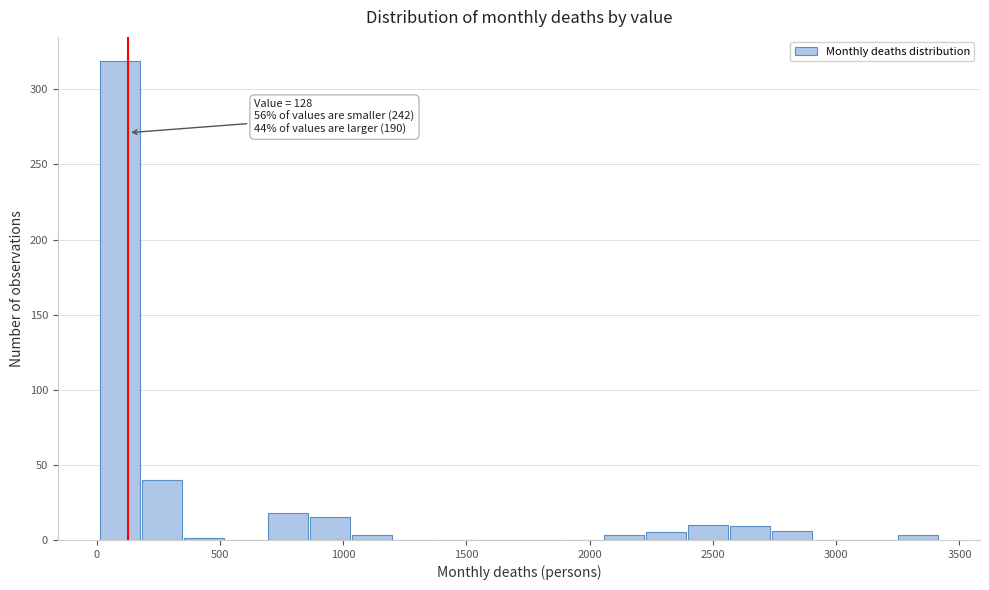

Read against the x-axis, roughly where is the centre of the tallest bar?

100